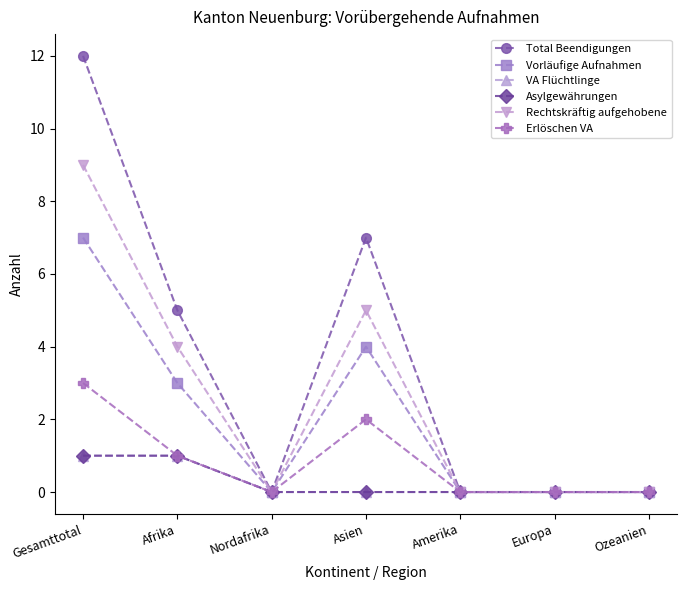

Which series changed the most between Afrika and Nordafrika?

Total Beendigungen